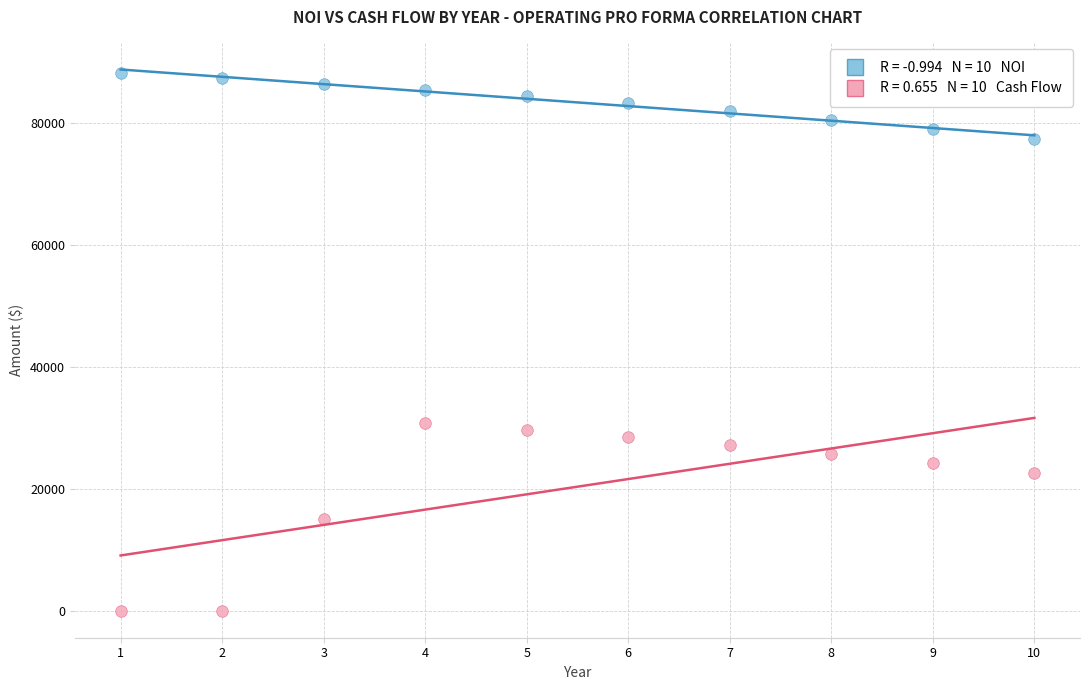

Across all series, what Y value is closest to 44105?

30730.3